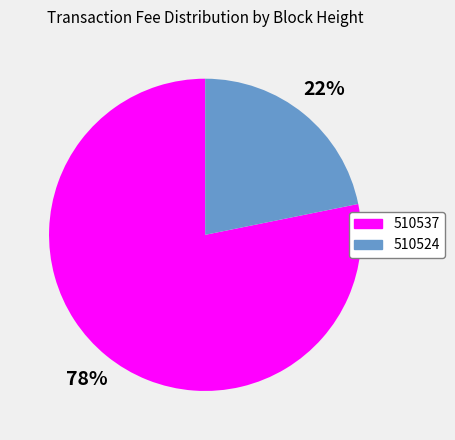

Between 510537 and 510524, which is larger?

510537